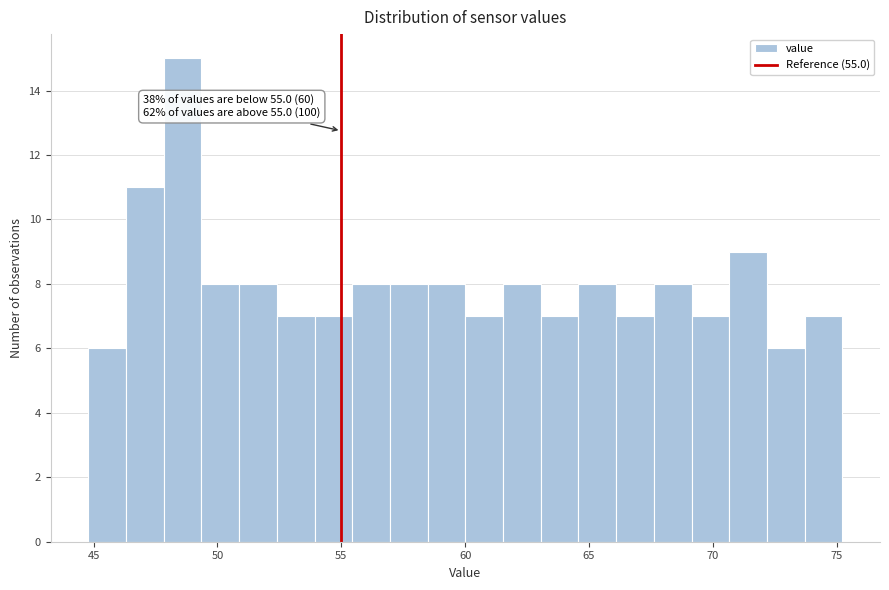

Read against the x-axis, roughly where is the centre of the tallest bar?

48.5